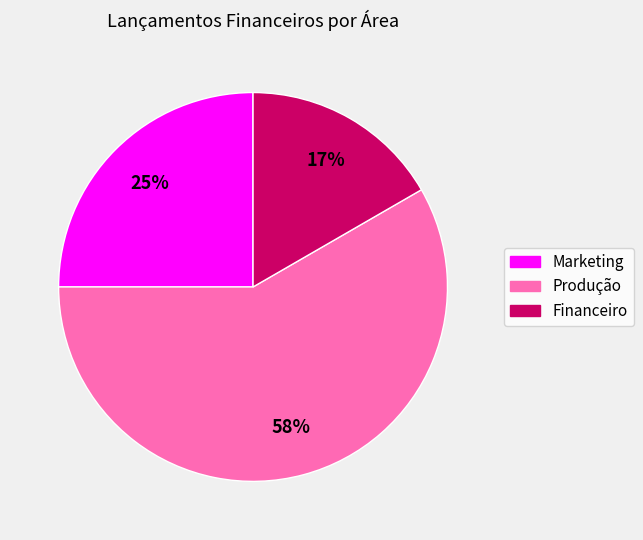

Which category has the biggest portion of the pie?

Produção